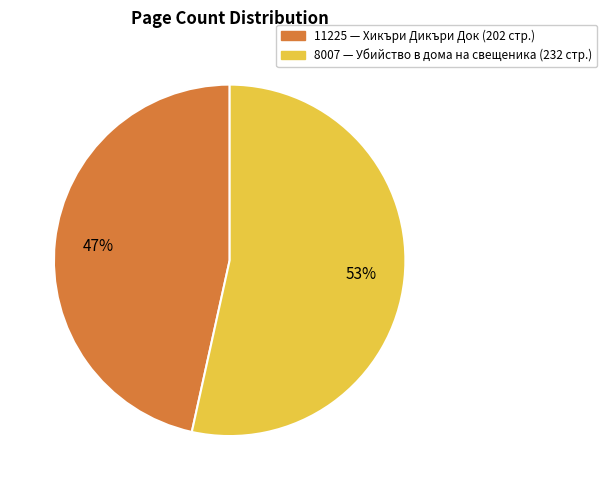

Rank the categories by value from highest to lowest.

8007, 11225